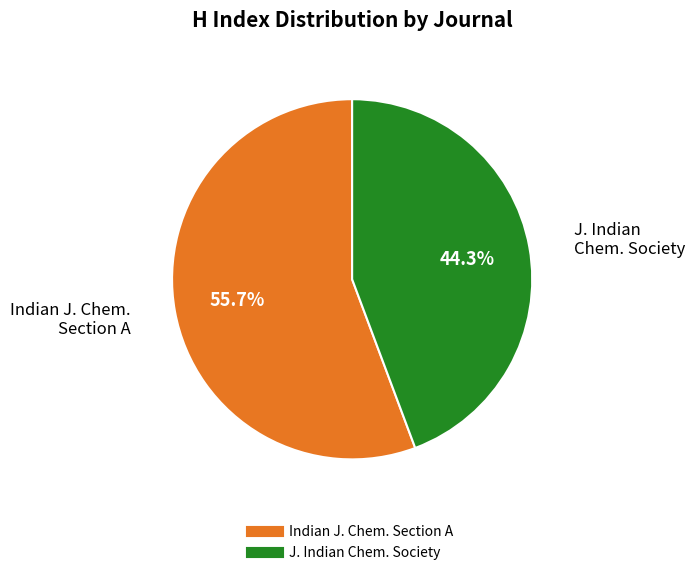

How many slices are in this pie chart?

2